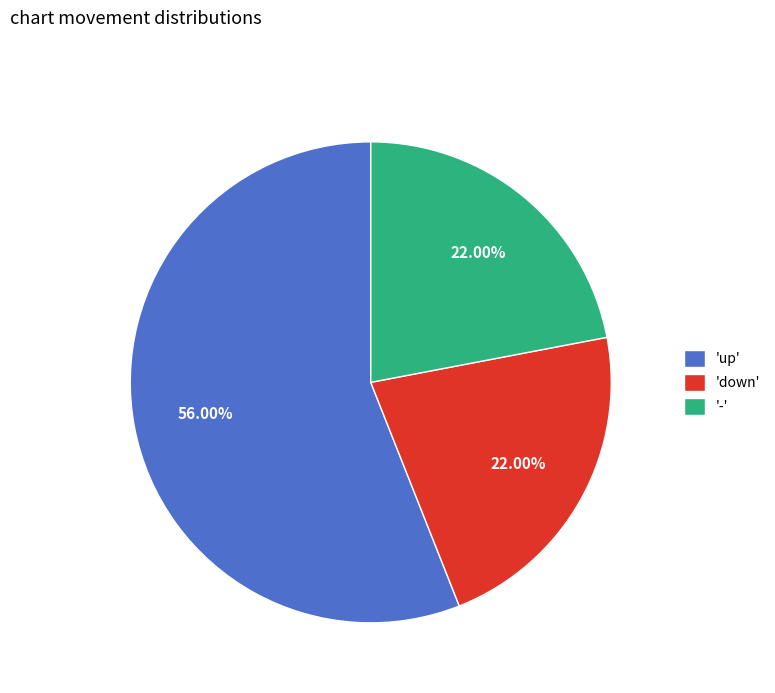

What is the largest slice in the pie chart?

'up'